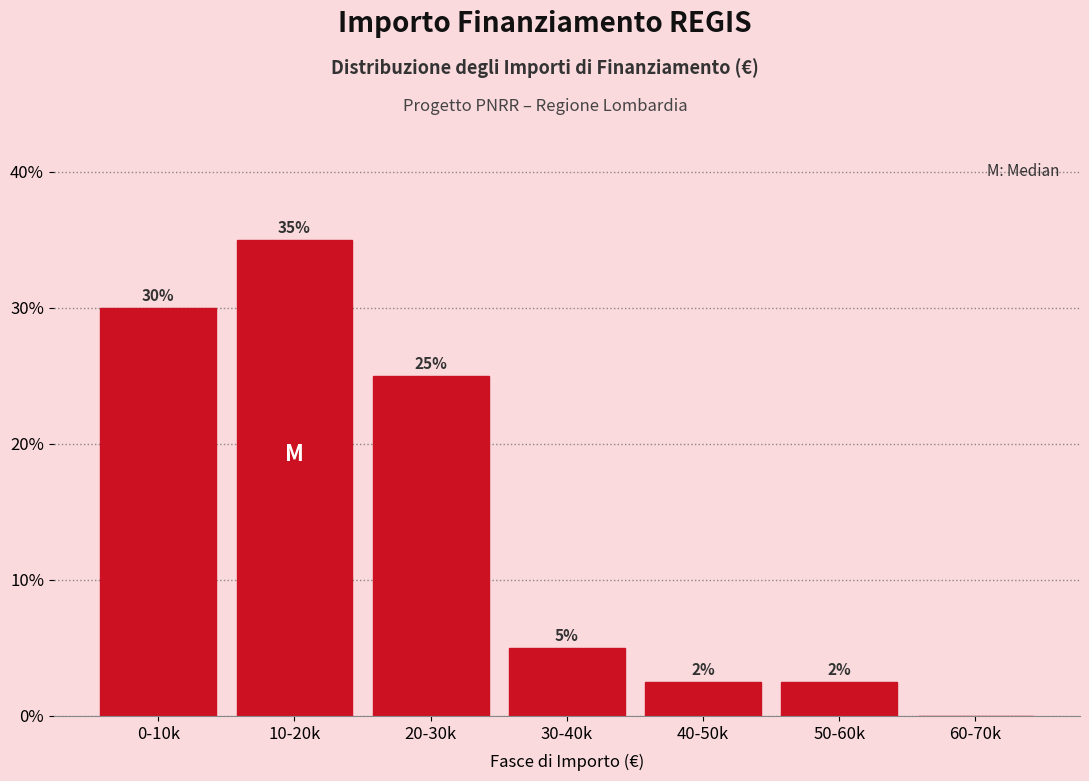

Between 0-10k and 20-30k, which is larger?

0-10k